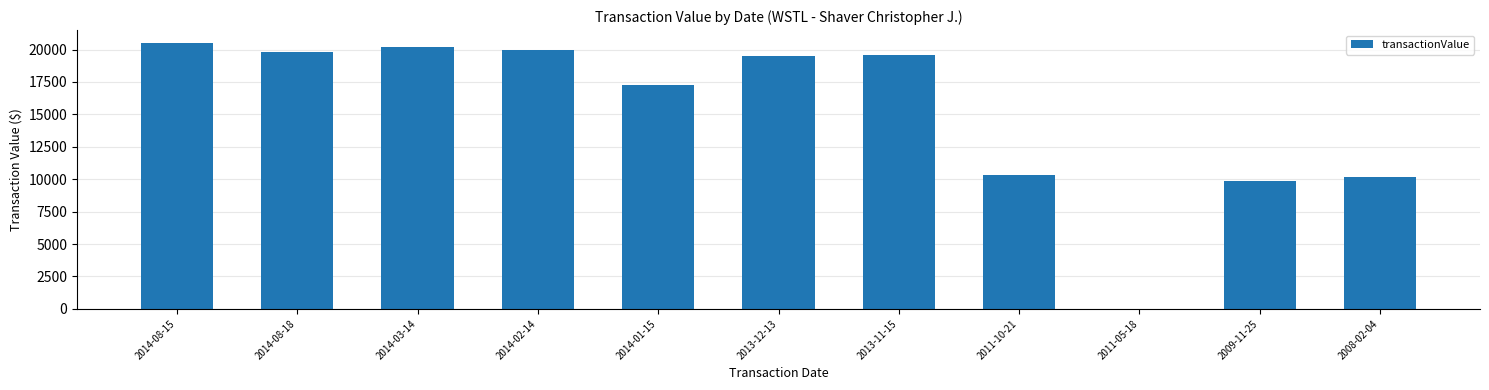

Where does the data first go above 19500?

2014-08-15